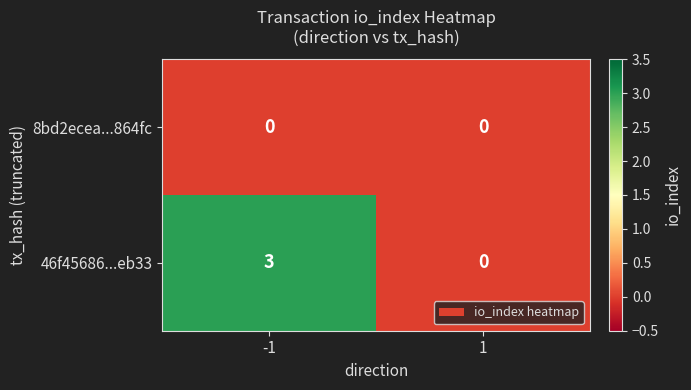

Which category has the highest value across all series?

-1